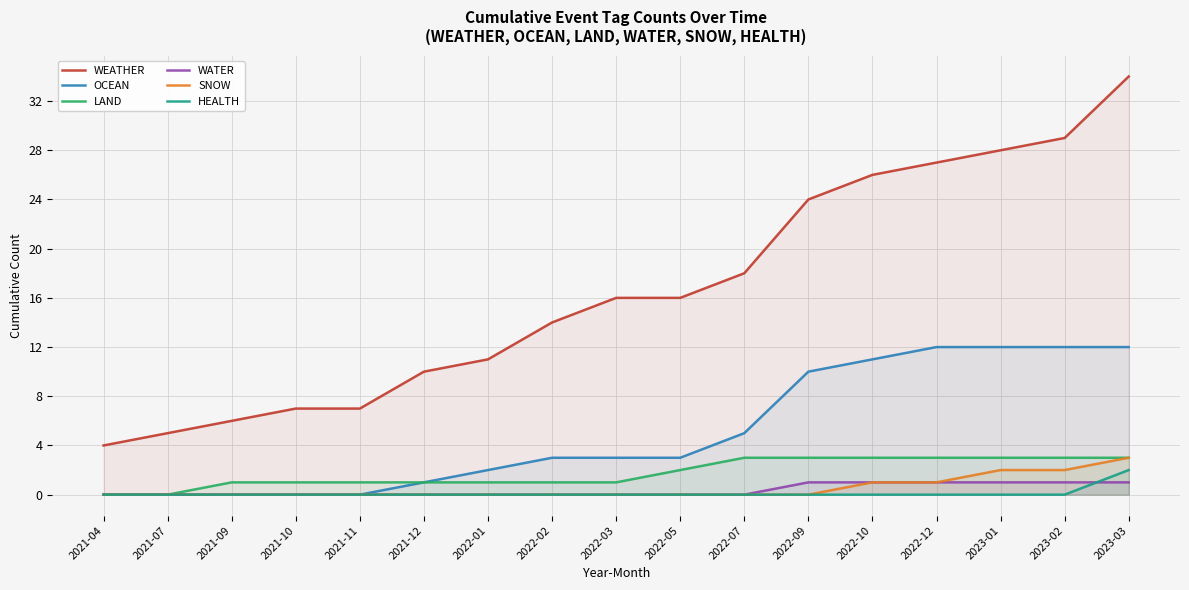

At how many categories does at least one series exceed 17?

7